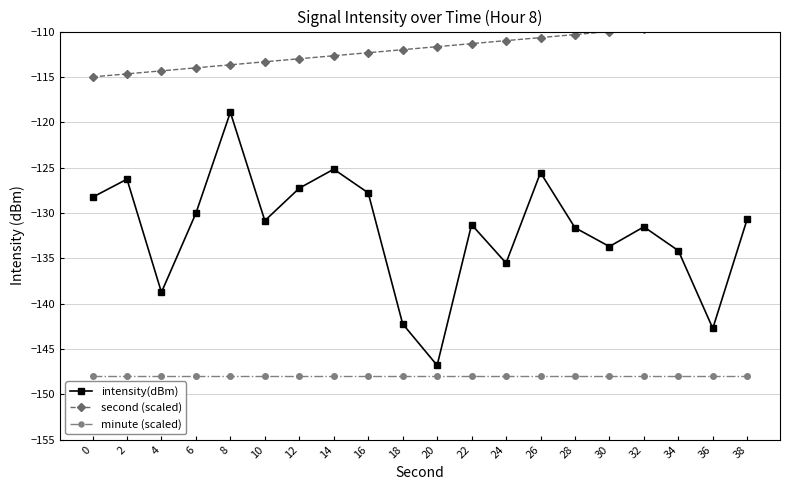

True or false: minute (scaled) has a value of -148.0 at 10.

True